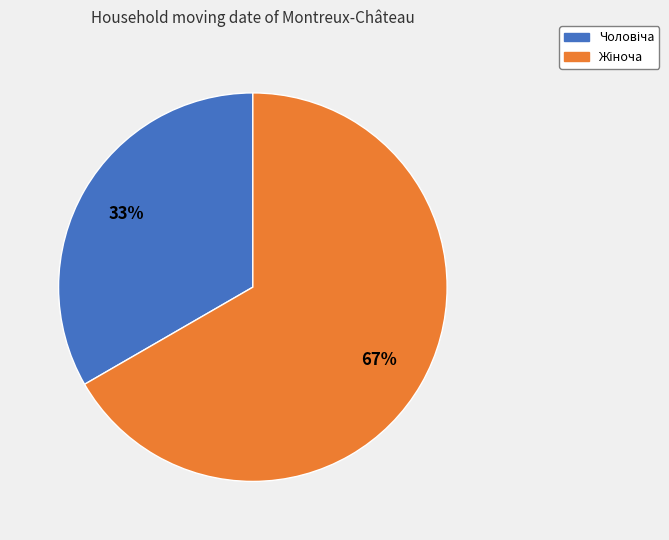

Does any single category account for the majority?

Yes